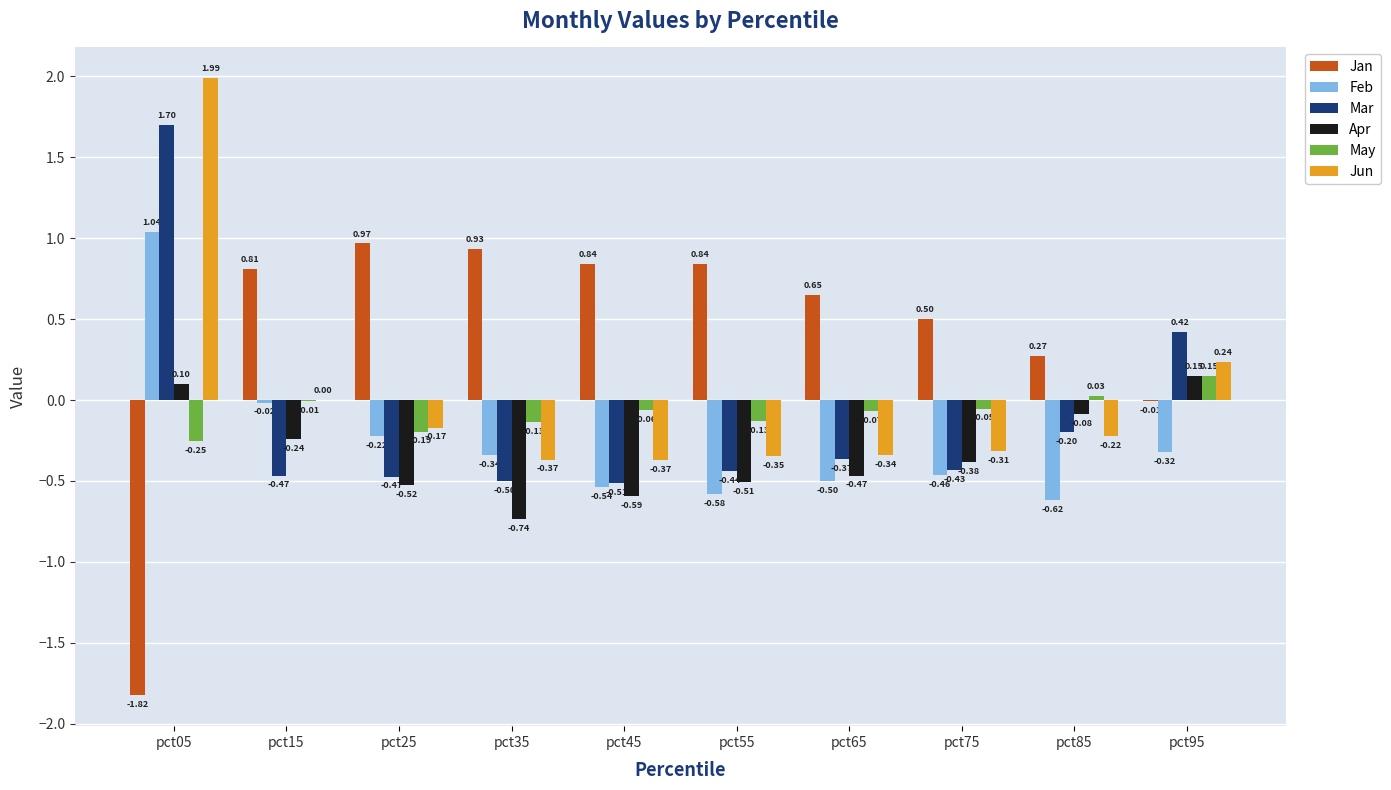

What is the total value across all series at pct85?

-0.8